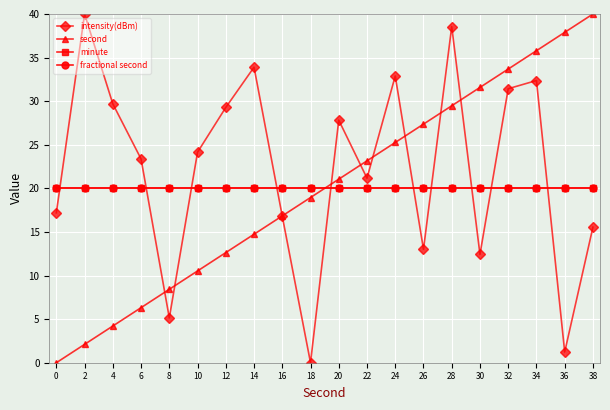

Reading right to left, list all the values displayed in this chart.

intensity(dBm): 38=15.5	36=1.2	34=32.4	32=31.4	30=12.4	28=38.6	26=13.0	24=32.9	22=21.2	20=27.8	18=0.0	16=16.8	14=33.9	12=29.3	10=24.1	8=5.1	6=23.4	4=29.7	2=40.0	0=17.2
second: 38=40.0	36=37.9	34=35.8	32=33.7	30=31.6	28=29.5	26=27.4	24=25.3	22=23.2	20=21.1	18=18.9	16=16.8	14=14.7	12=12.6	10=10.5	8=8.4	6=6.3	4=4.2	2=2.1	0=0.0
minute: 38=20.0	36=20.0	34=20.0	32=20.0	30=20.0	28=20.0	26=20.0	24=20.0	22=20.0	20=20.0	18=20.0	16=20.0	14=20.0	12=20.0	10=20.0	8=20.0	6=20.0	4=20.0	2=20.0	0=20.0
fractional second: 38=20.0	36=20.0	34=20.0	32=20.0	30=20.0	28=20.0	26=20.0	24=20.0	22=20.0	20=20.0	18=20.0	16=20.0	14=20.0	12=20.0	10=20.0	8=20.0	6=20.0	4=20.0	2=20.0	0=20.0